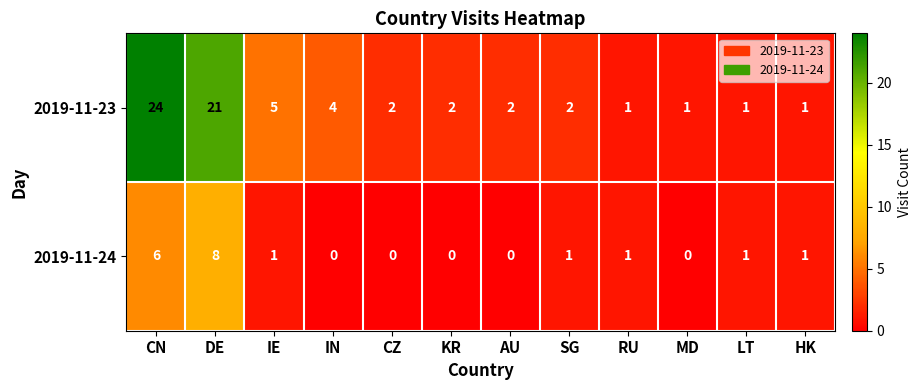

Rank the series by their average value, from highest to lowest.

2019-11-23, 2019-11-24